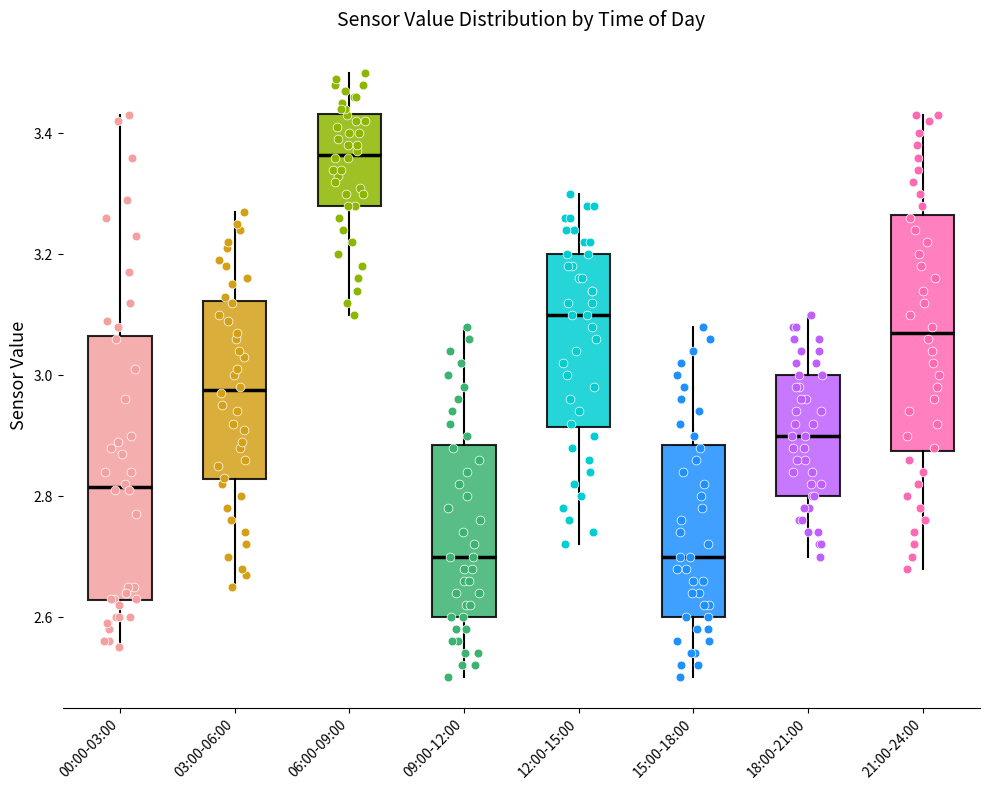

Reading left to right, read every box against the y-axis: the position of its median line, the range the box covers, and the ends of its whiskers. The values are not printed on the chart, so give them approximately, as read against the axis.

00:00-03:00: median 2.82, box 2.62 to 3.06, whiskers 2.56 to 3.44
03:00-06:00: median 2.98, box 2.82 to 3.12, whiskers 2.66 to 3.28
06:00-09:00: median 3.36, box 3.28 to 3.44, whiskers 3.10 to 3.50
09:00-12:00: median 2.70, box 2.60 to 2.88, whiskers 2.50 to 3.08
12:00-15:00: median 3.10, box 2.92 to 3.20, whiskers 2.72 to 3.30
15:00-18:00: median 2.70, box 2.60 to 2.88, whiskers 2.50 to 3.08
18:00-21:00: median 2.90, box 2.80 to 3.00, whiskers 2.70 to 3.10
21:00-24:00: median 3.08, box 2.88 to 3.26, whiskers 2.68 to 3.44